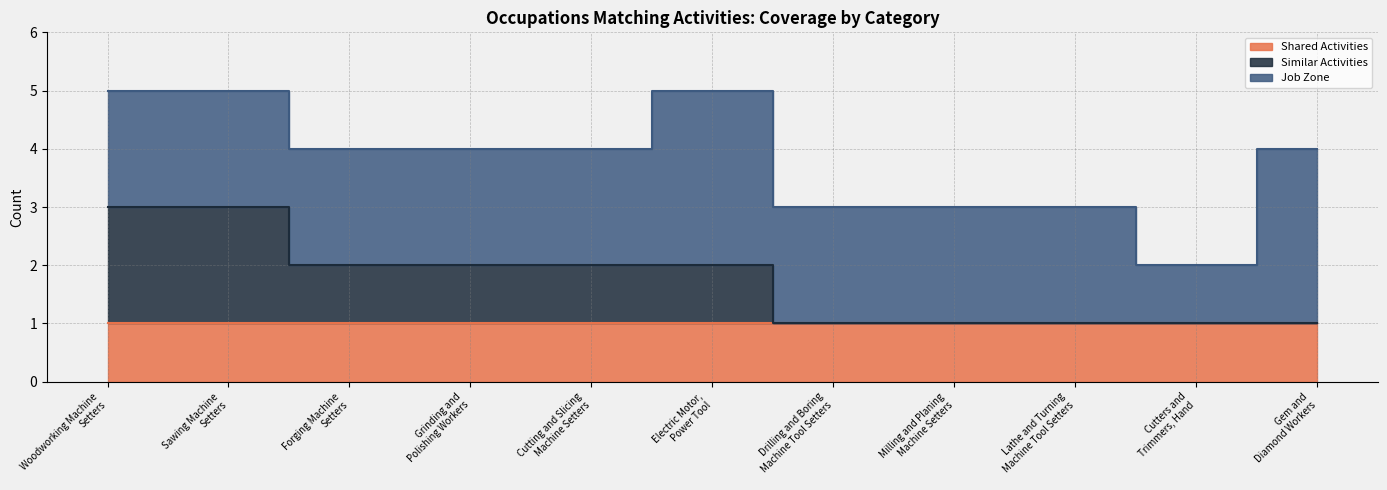

How many data points in Similar Activities are less than 1?

5